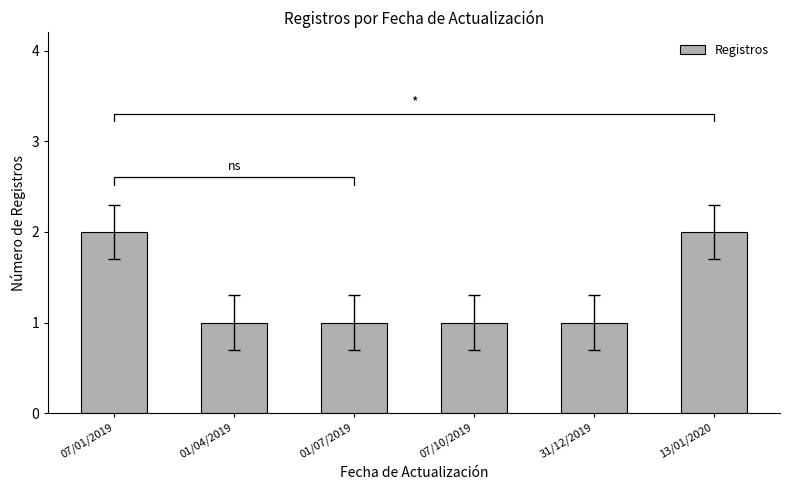

Rank the categories by value from highest to lowest.

07/01/2019, 13/01/2020, 01/04/2019, 01/07/2019, 07/10/2019, 31/12/2019